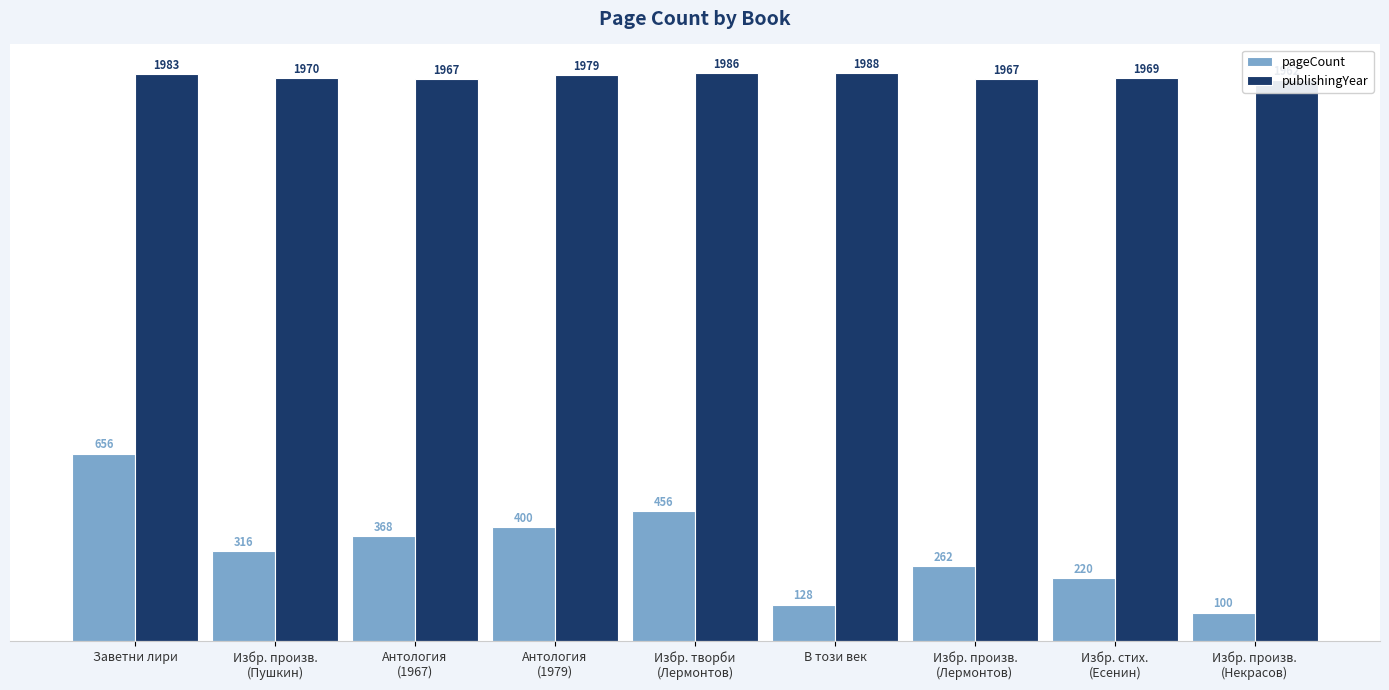

What is the minimum value shown in the chart?

100